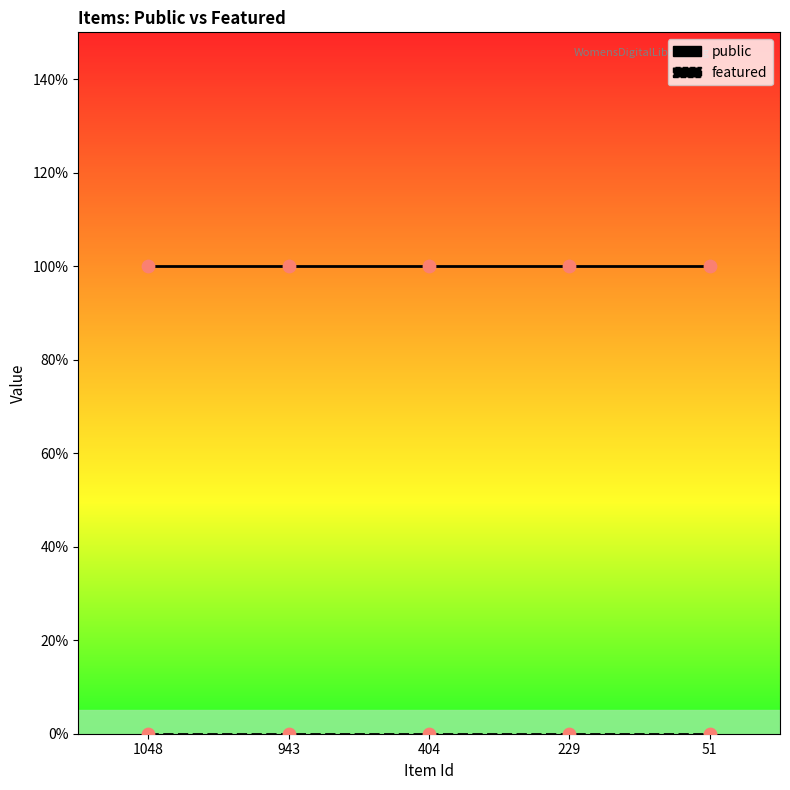

Which series has the largest total across all categories?

public